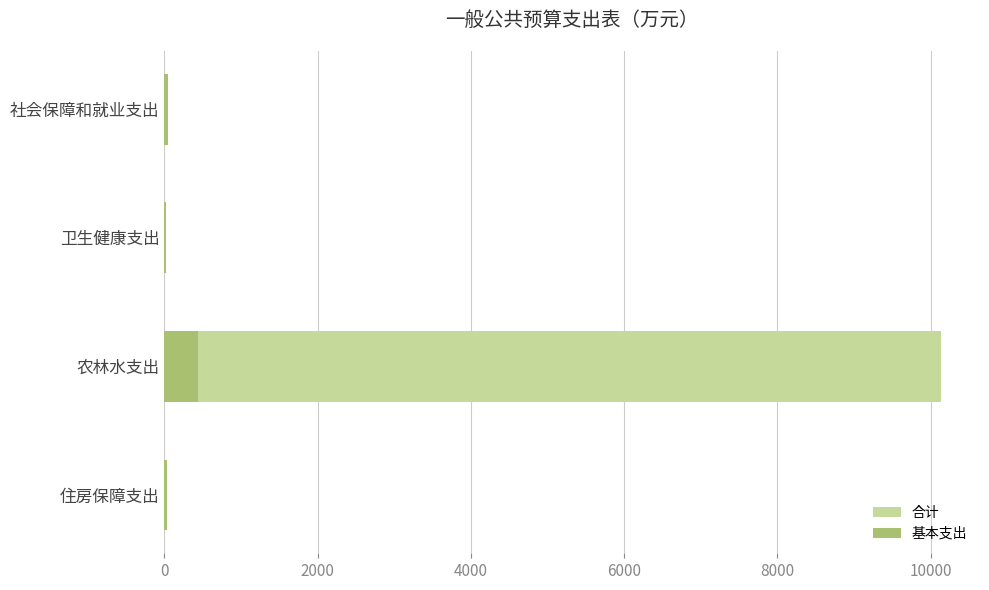

Rank the series by their average value, from lowest to highest.

基本支出, 合计